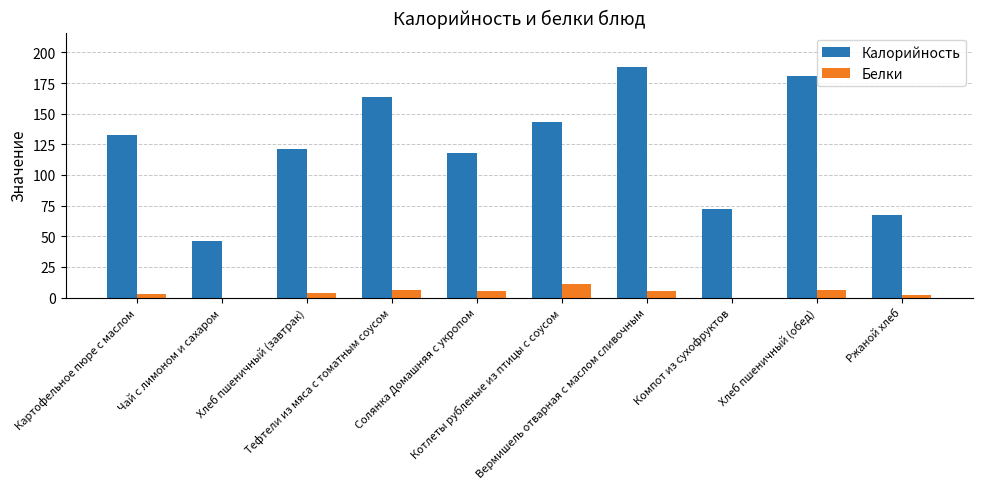

What is the sum of the Белки values at Хлеб пшеничный (обед) and Тефтели из мяса с томатным соусом?

12